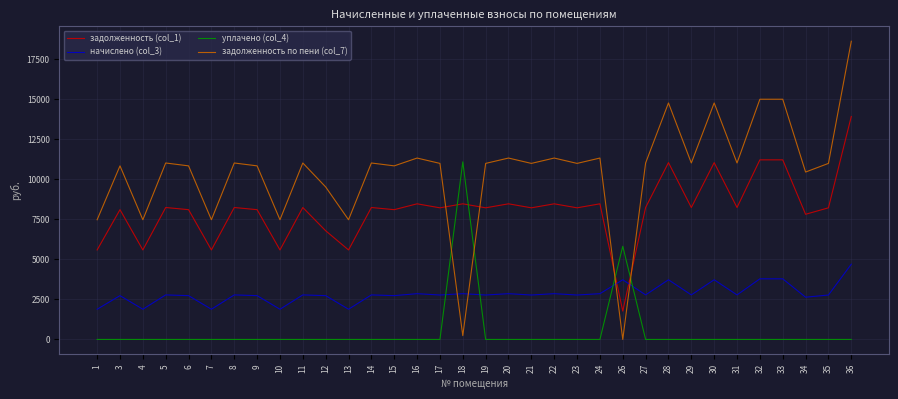

Which series has the largest total across all categories?

задолженность по пени (col_7)